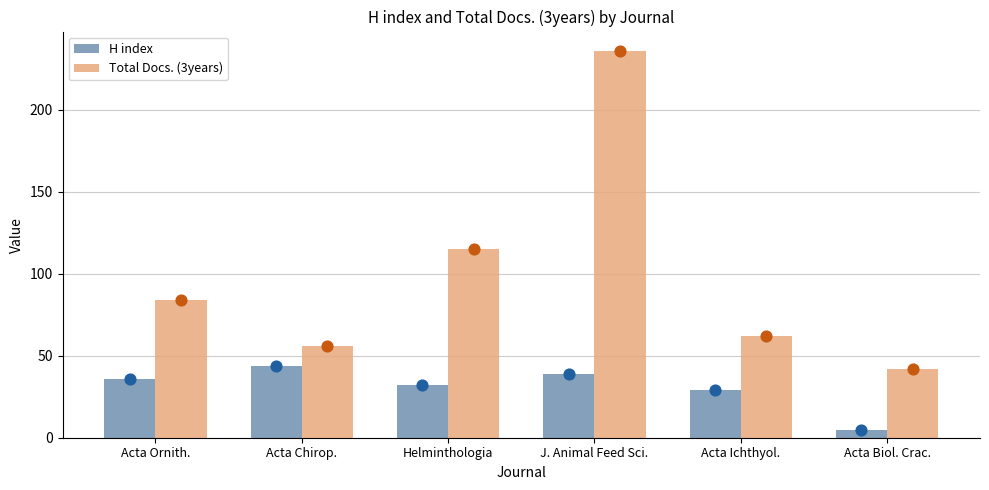

What are all the series names shown in the legend?

H index, Total Docs. (3years)